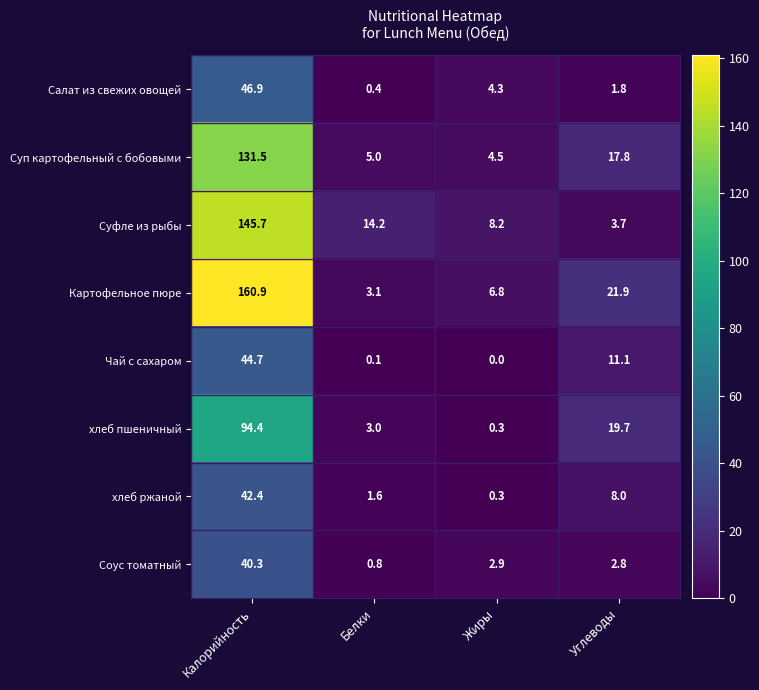

How many data points does each series have?

4